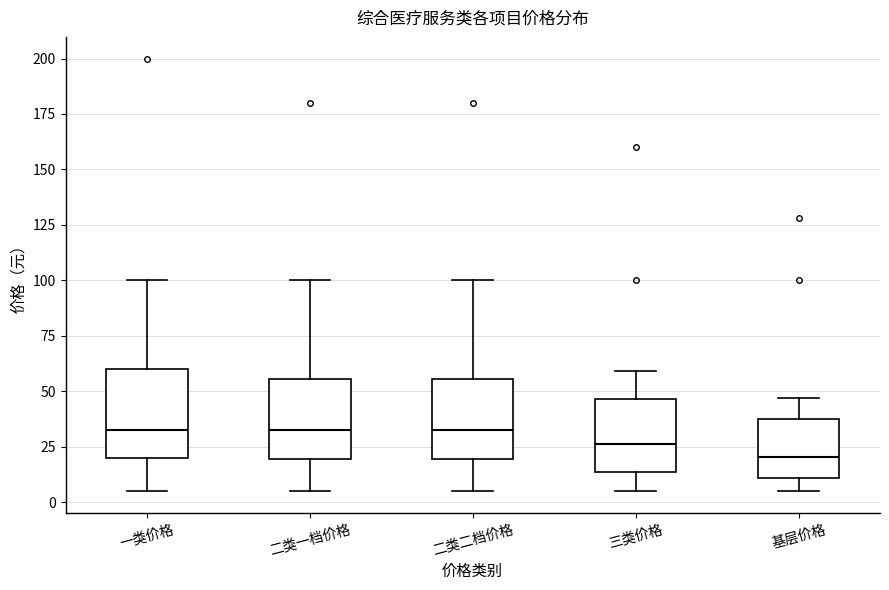

Reading left to right, transcribe this box plot: for each box, give where its median line is, the range the box spans, and where its two whiskers end, as read against the y-axis. The values are not printed on the chart, so give them approximately, as read against the axis.

一类价格: median 35, box 20 to 60, whiskers 5 to 100
二类一档价格: median 35, box 20 to 55, whiskers 5 to 100
二类二档价格: median 35, box 20 to 55, whiskers 5 to 100
三类价格: median 25, box 15 to 45, whiskers 5 to 60
基层价格: median 20, box 10 to 35, whiskers 5 to 45